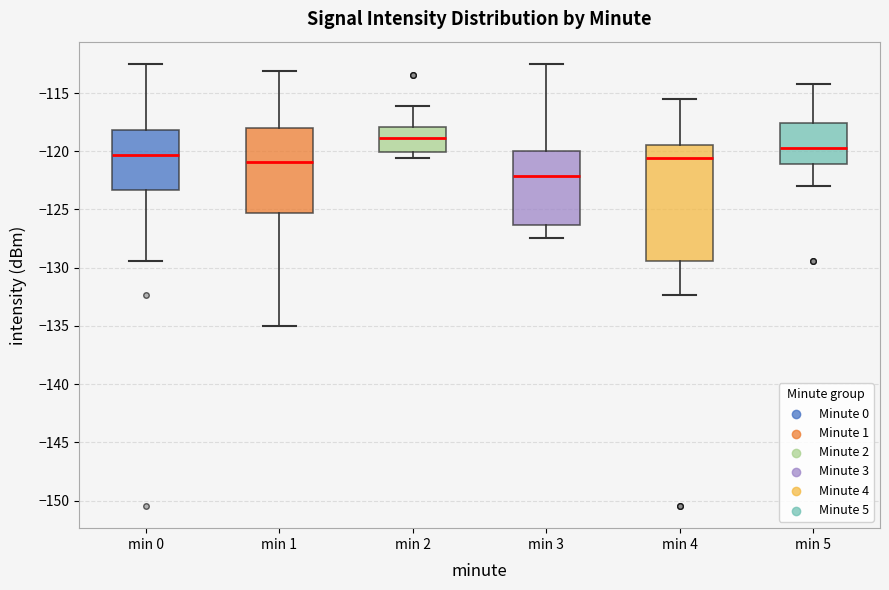

Reading left to right, read every box against the y-axis: the position of its median line, the range the box covers, and the ends of its whiskers. The values are not printed on the chart, so give them approximately, as read against the axis.

min 0: median -120.5, box -123.5 to -118.0, whiskers -129.5 to -112.5
min 1: median -121.0, box -125.5 to -118.0, whiskers -135.0 to -113.0
min 2: median -119.0, box -120.0 to -118.0, whiskers -120.5 to -116.0
min 3: median -122.0, box -126.5 to -120.0, whiskers -127.5 to -112.5
min 4: median -120.5, box -129.5 to -119.5, whiskers -132.5 to -115.5
min 5: median -119.5, box -121.0 to -117.5, whiskers -123.0 to -114.0